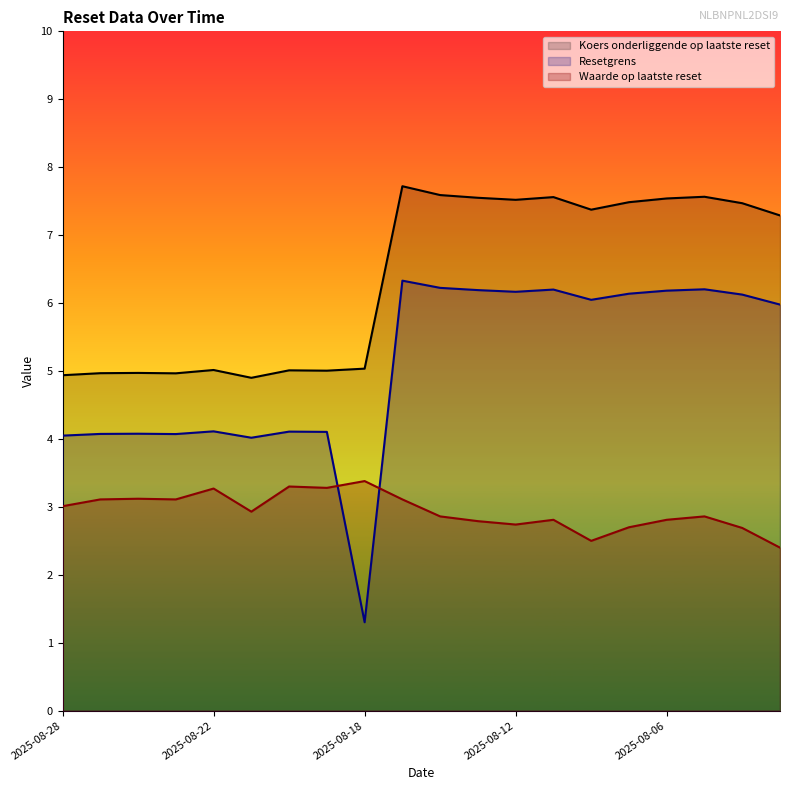

How many interior local peaks does the Resetgrens series have?

6